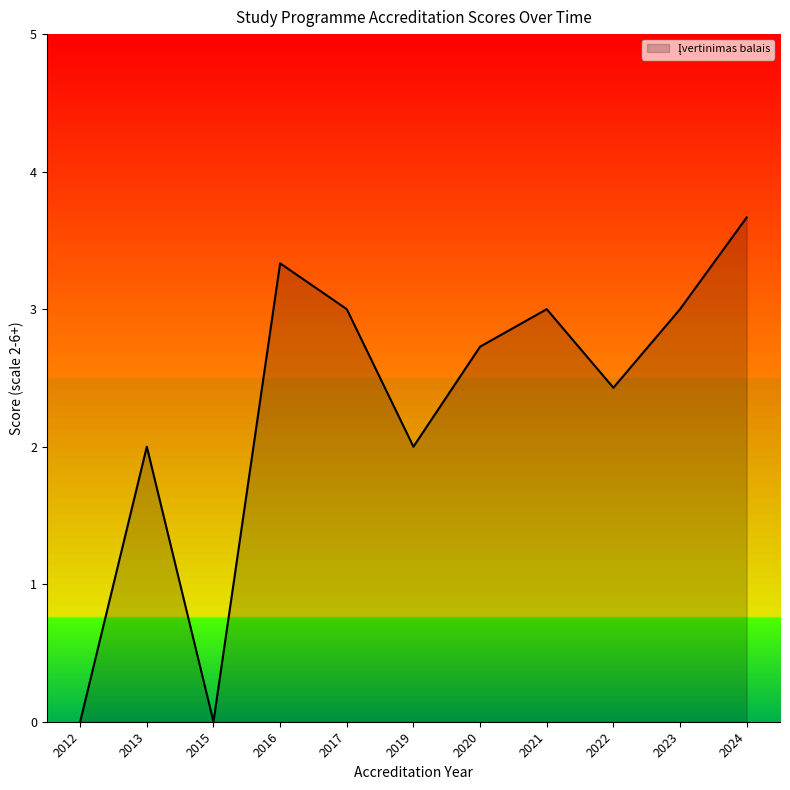

Between 2021 and 2024, which is larger?

2024